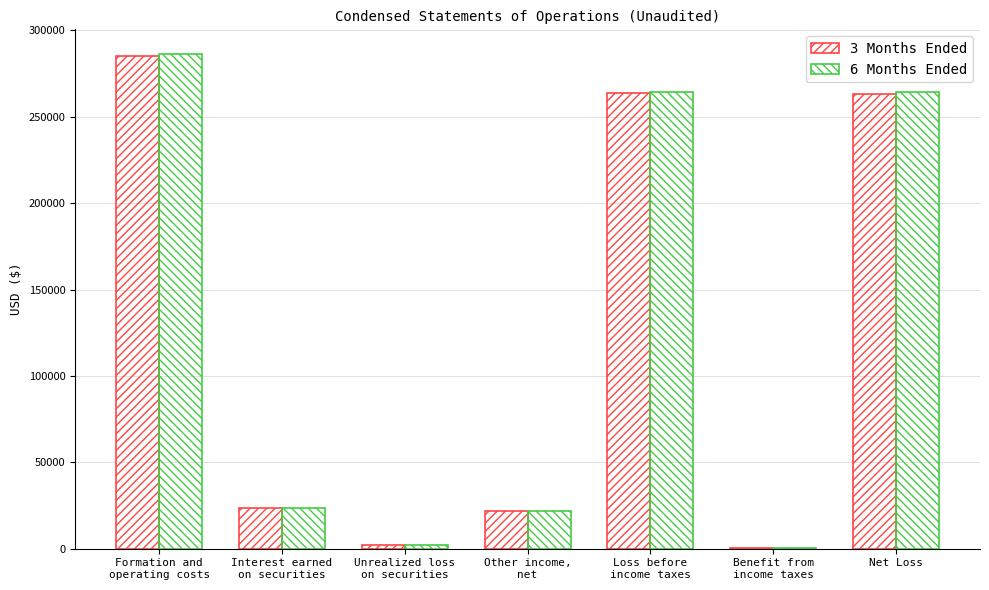

At how many categories does at least one series exceed 157660?

3